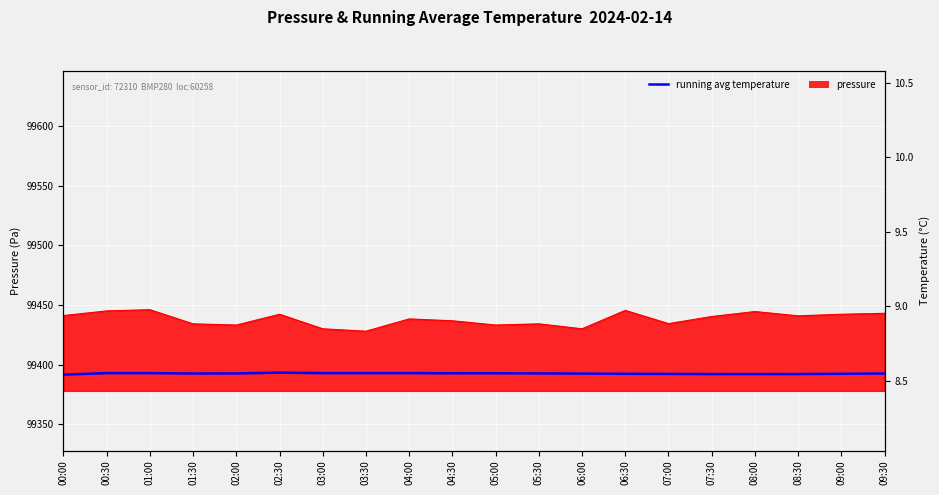

How many lines are shown in the chart?

1